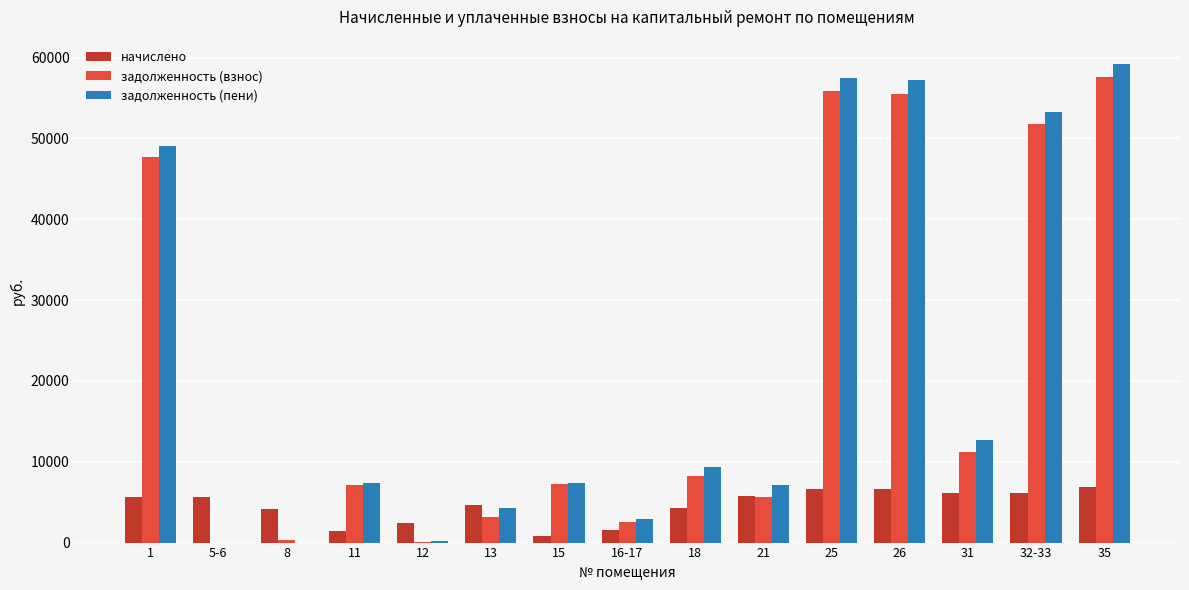

The value of задолженность (взнос) at 18 is 8258.7. True or false?

True